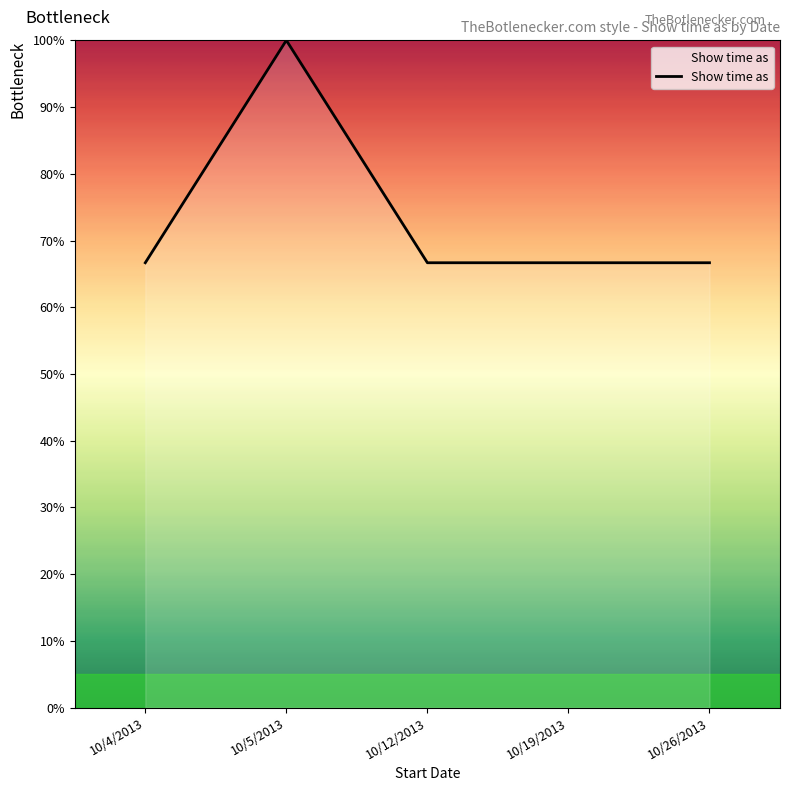

Reading left to right, list all the values displayed in this chart.

10/4/2013=66.7	10/5/2013=100.0	10/12/2013=66.7	10/19/2013=66.7	10/26/2013=66.7